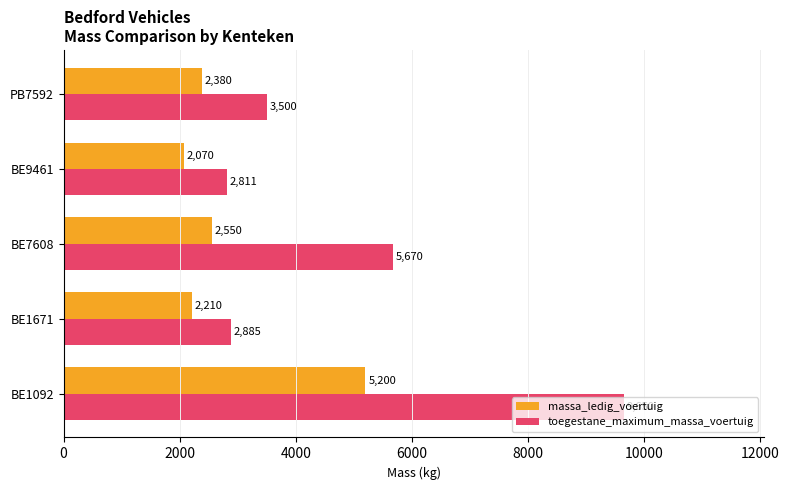

What is the difference between the maximum and second lowest values in the toegestane_maximum_massa_voertuig series?

6765